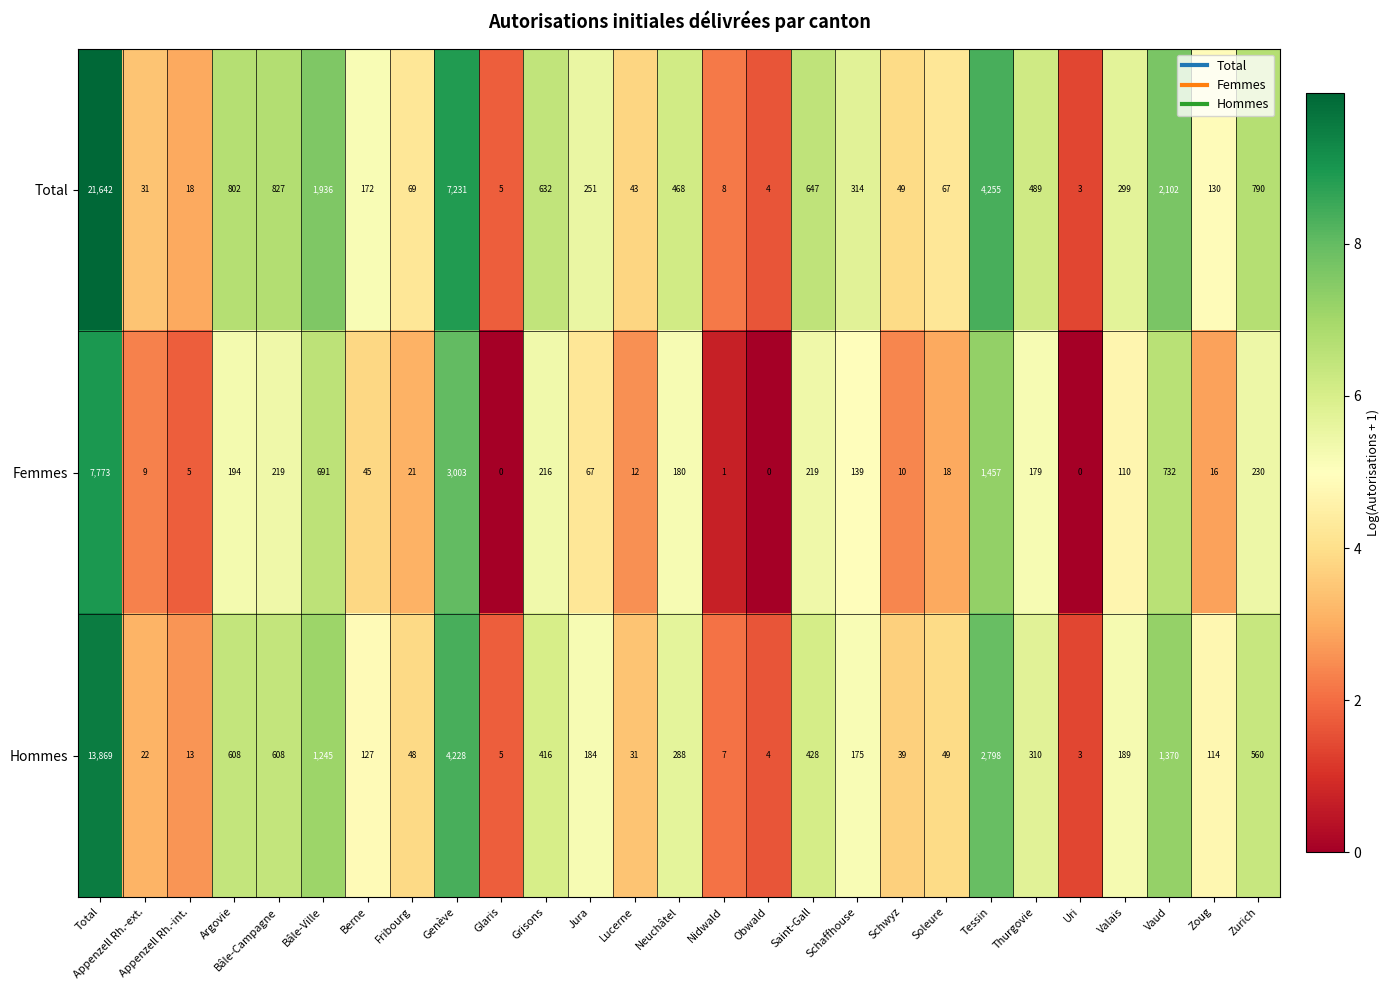

Which series changed the most between Grisons and Obwald?

Total